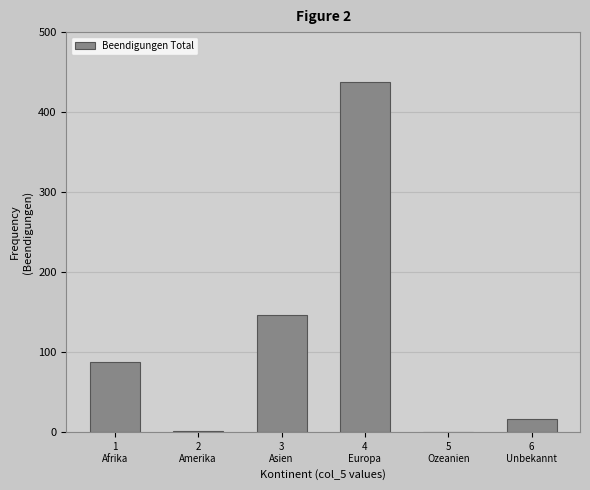

What is the greatest value displayed?

438